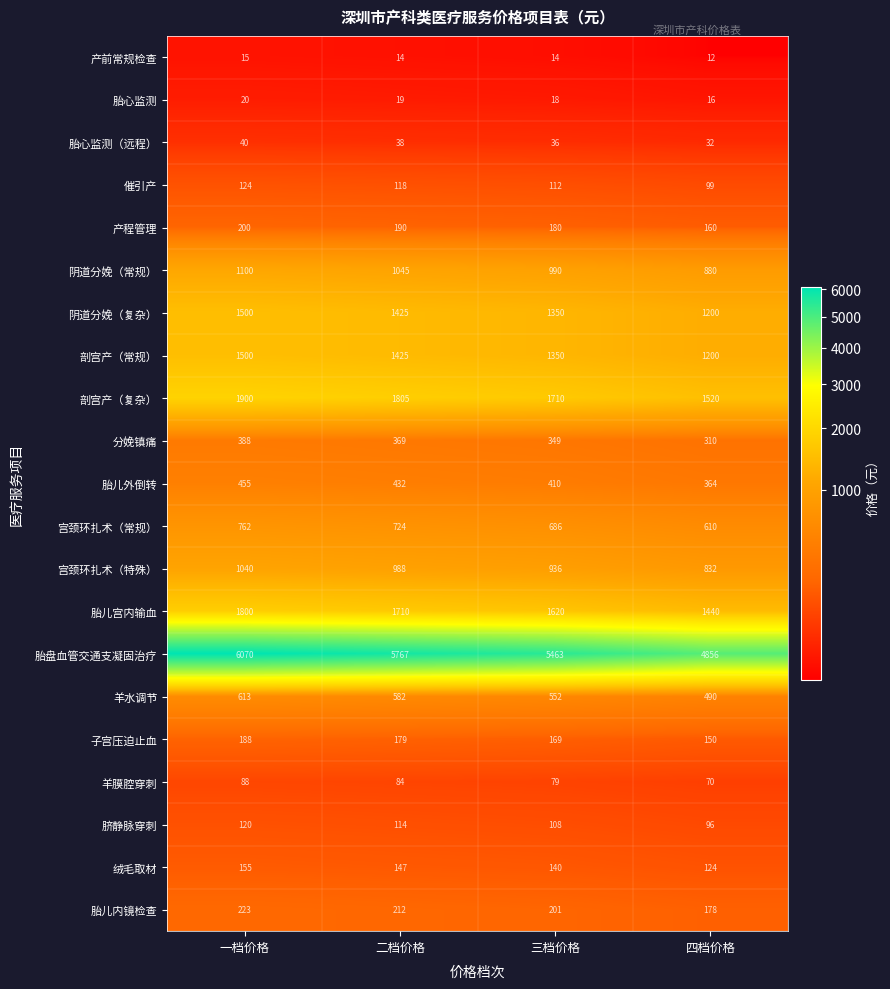

What is the difference between the highest and lowest values at 一档价格?

6055